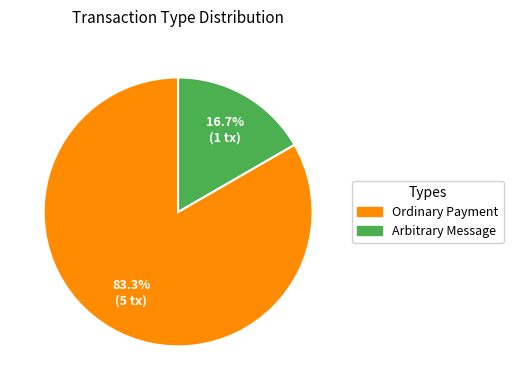

Is it true that Arbitrary Message is 17% of the pie?

True